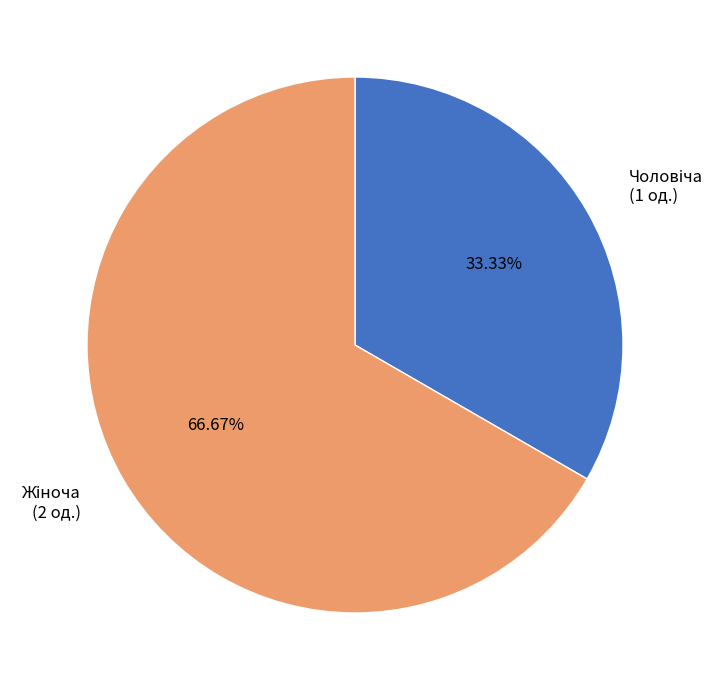

Is there any slice that represents more than half of the pie?

Yes